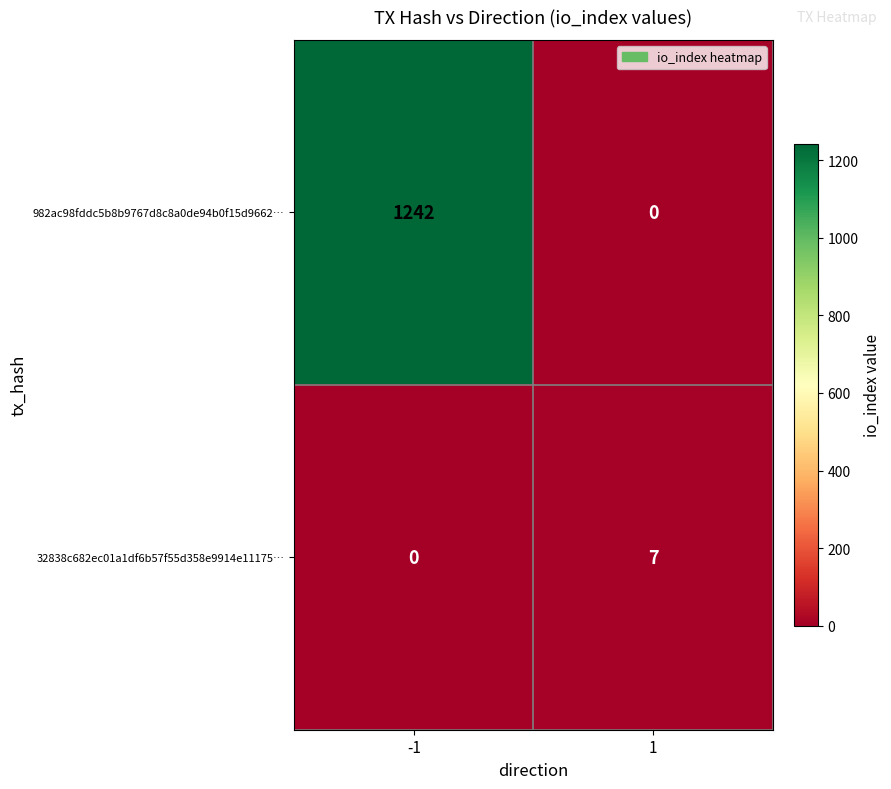

What is the difference between the 982ac98fddc5b8b9767d8c8a0de94b0f15d9662… values at 1 and -1?

1242